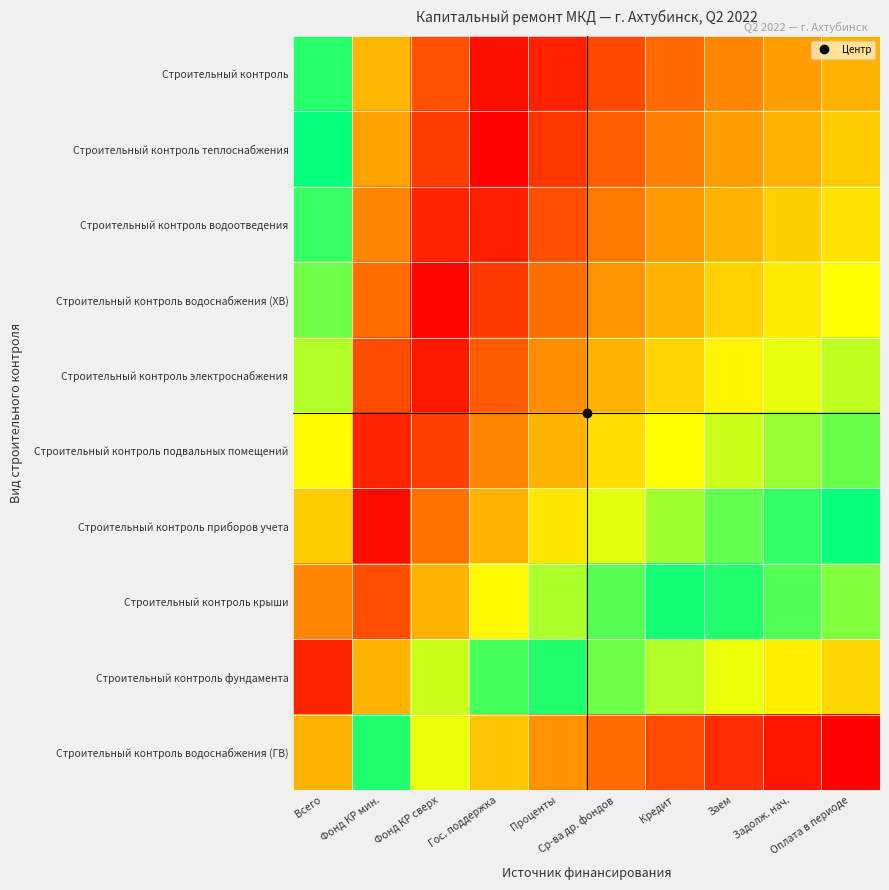

List the series in order of their peak value, highest first.

Строительный контроль водоснабжения (ГВ), Строительный контроль фундамента, Строительный контроль крыши, Строительный контроль, Строительный контроль теплоснабжения, Строительный контроль приборов учета, Строительный контроль водоотведения, Строительный контроль подвальных помещений, Строительный контроль водоснабжения (ХВ), Строительный контроль электроснабжения